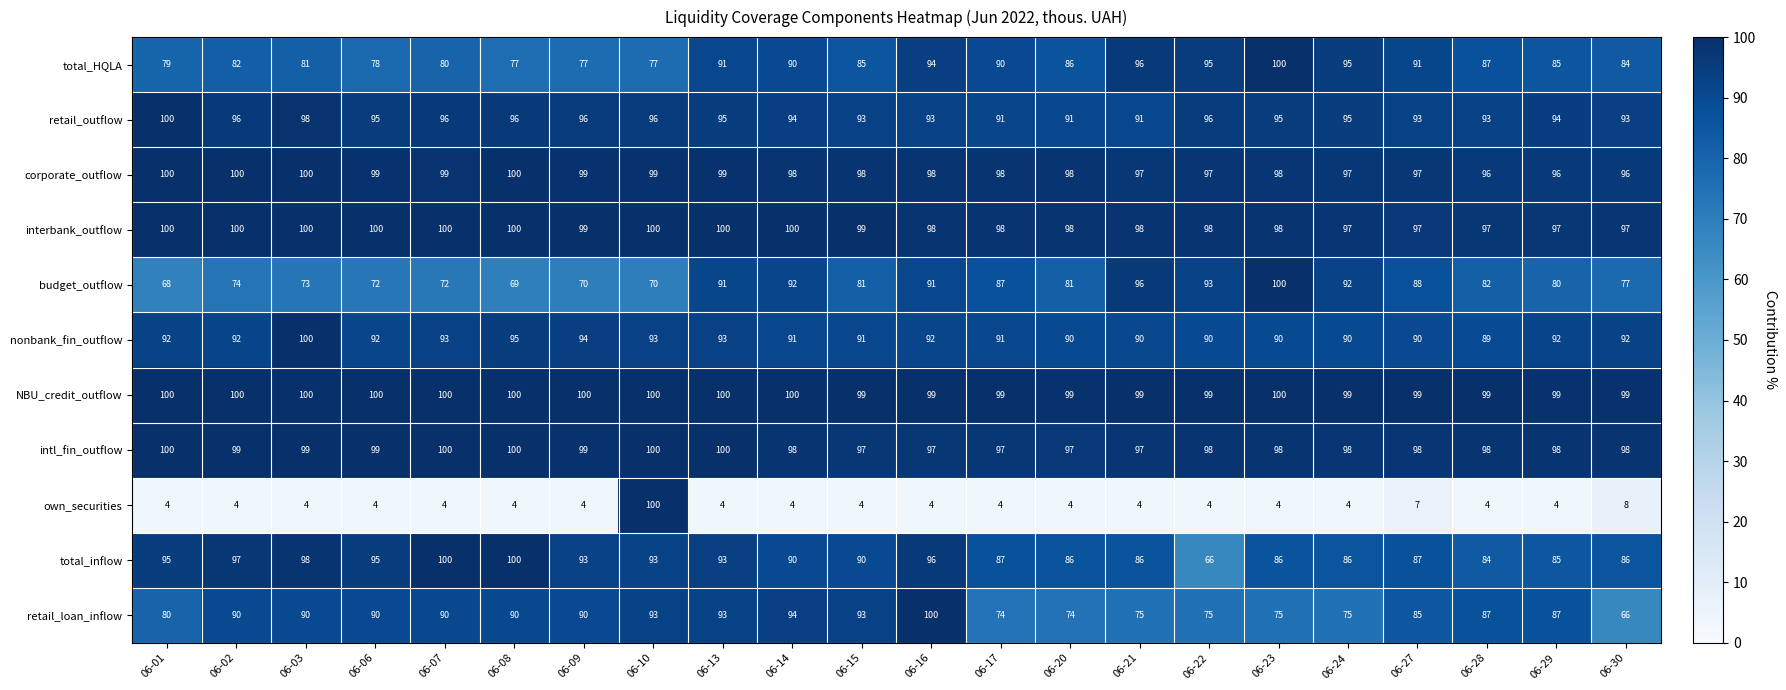

Count the number of categories in the chart.

22